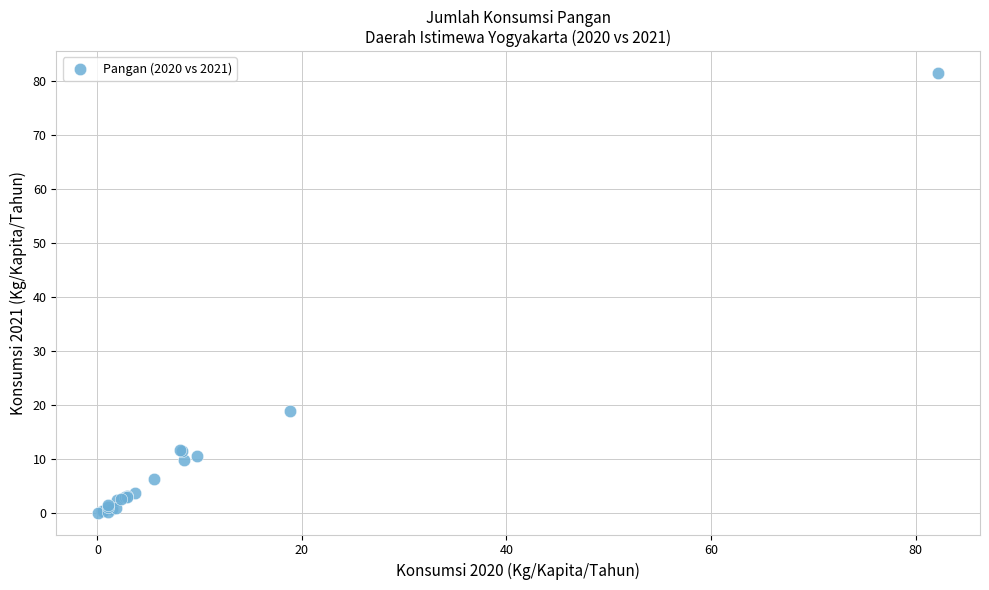

What Y value in the scatter plot is closest to 40?

18.8